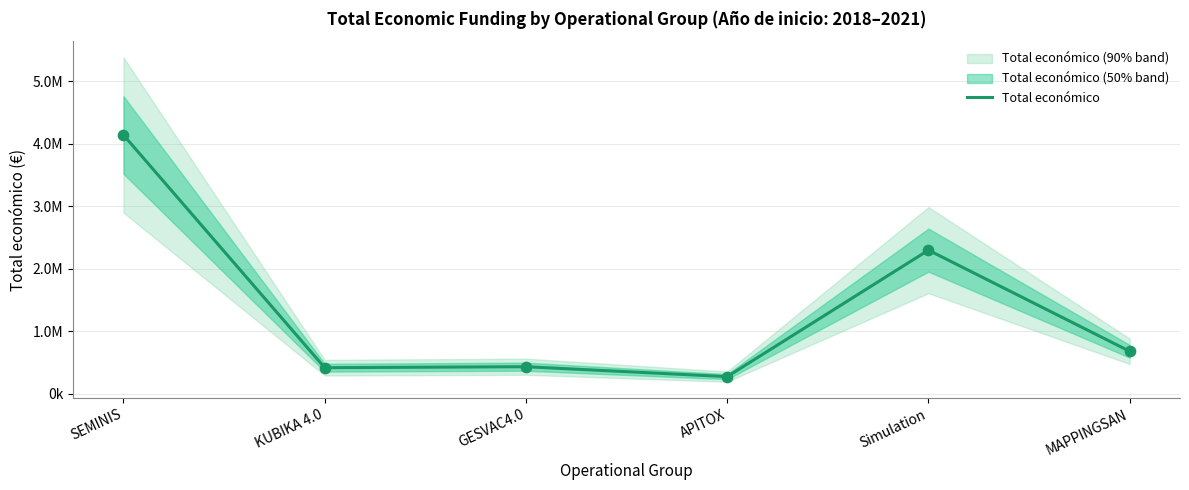

Between Simulation and KUBIKA 4.0, which is larger?

Simulation